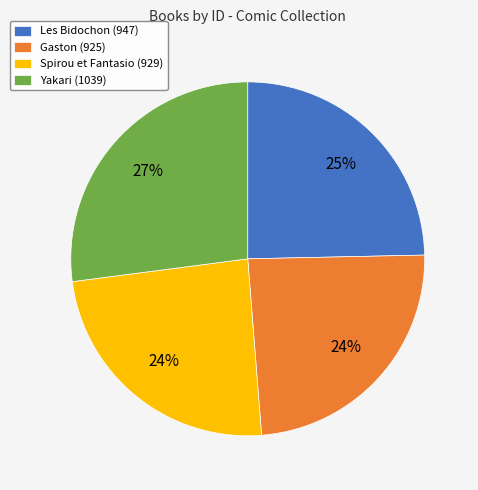

Between Gaston (925) and Yakari (1039), which is larger?

Yakari (1039)